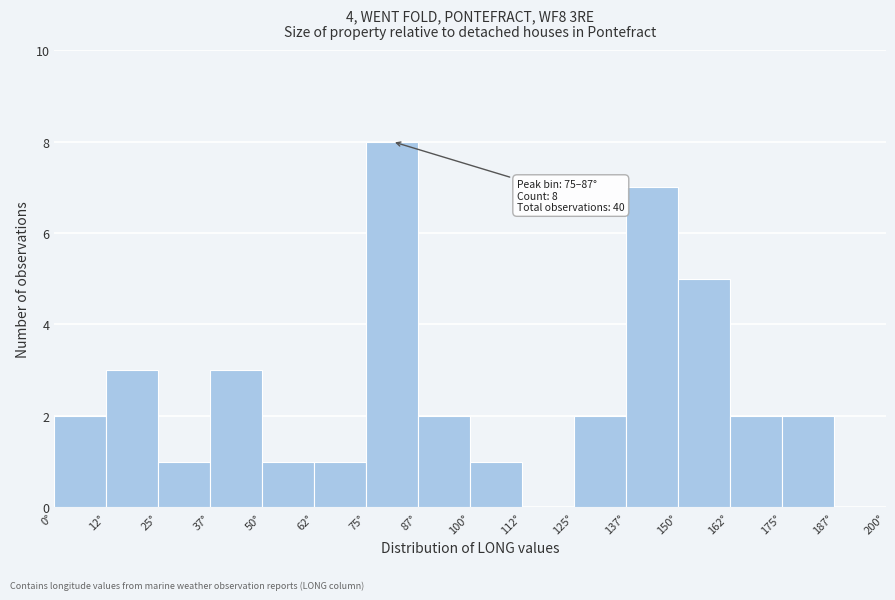

Over which range of the x-axis is the bar tallest?

75.0 to 87.5